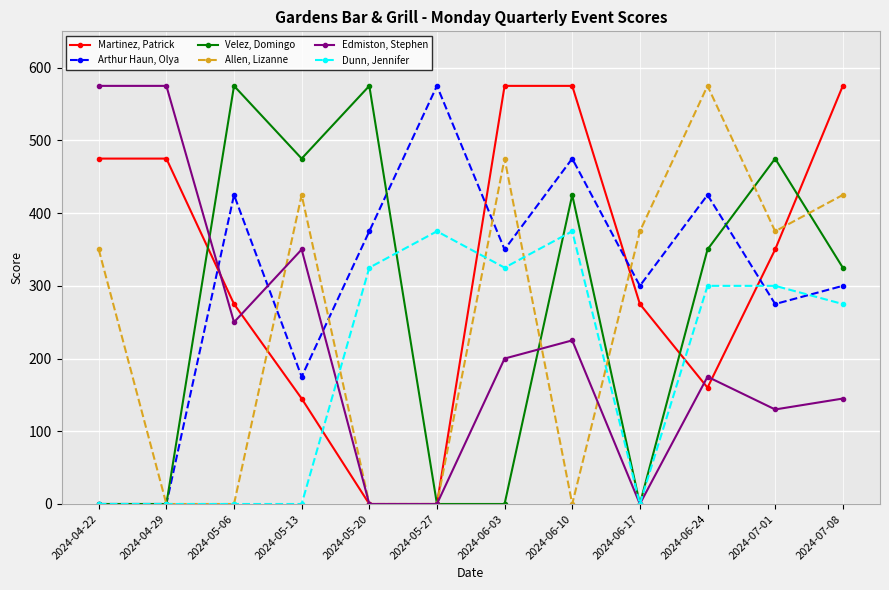

What position from the right is 2024-06-24?

3